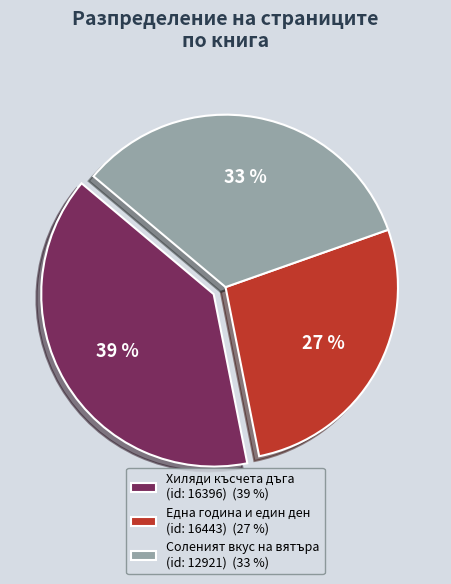

Is the sum of Една година и един ден (id: 16443) and Соленият вкус на вятъра (id: 12921) greater than half?

Yes